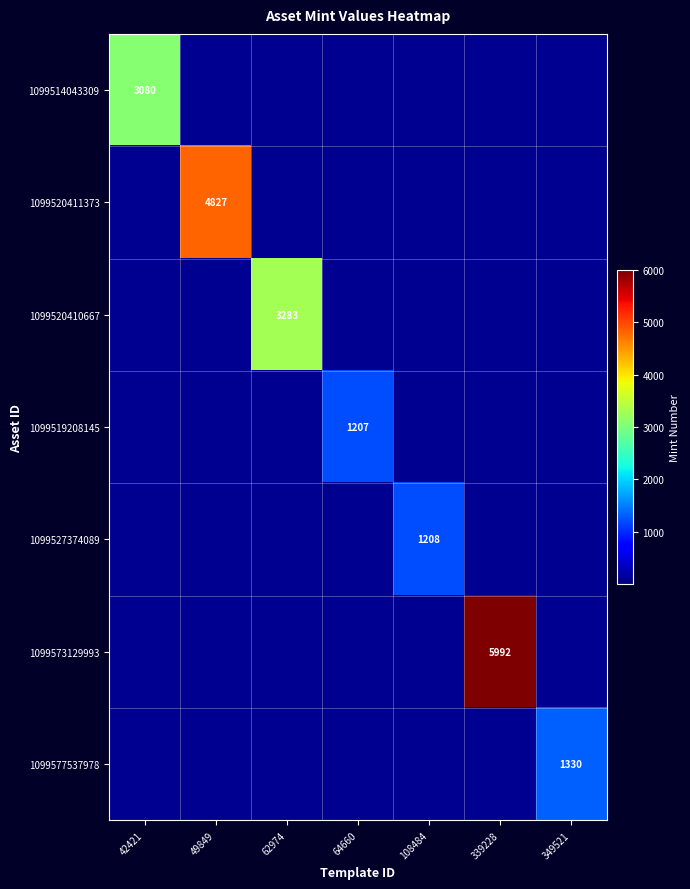

The value of 1099577537978 at 349521 is 2025. True or false?

False